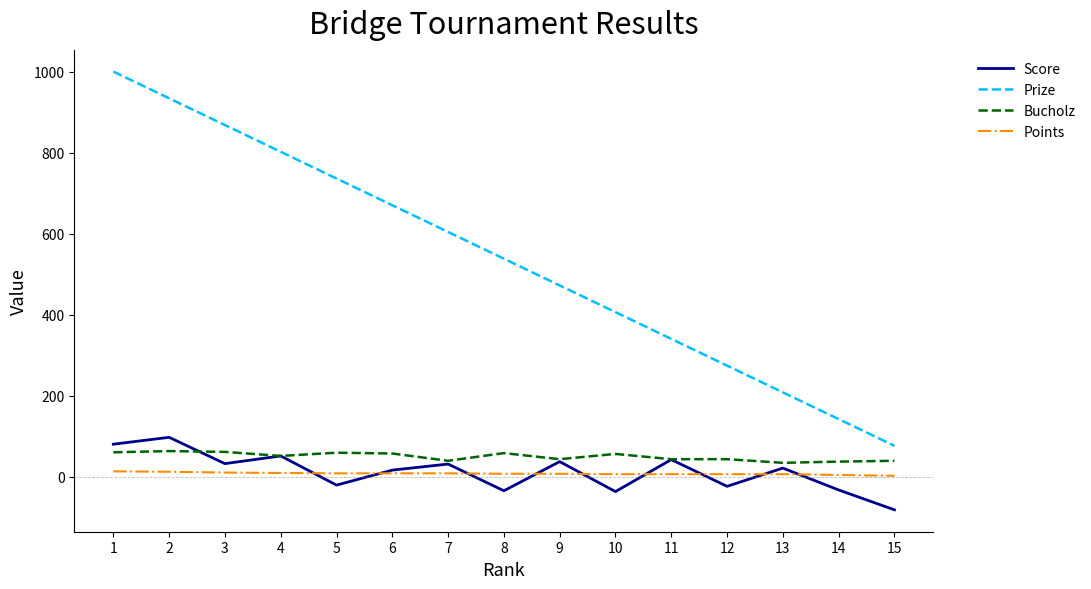

How many values in Score are above zero?

9